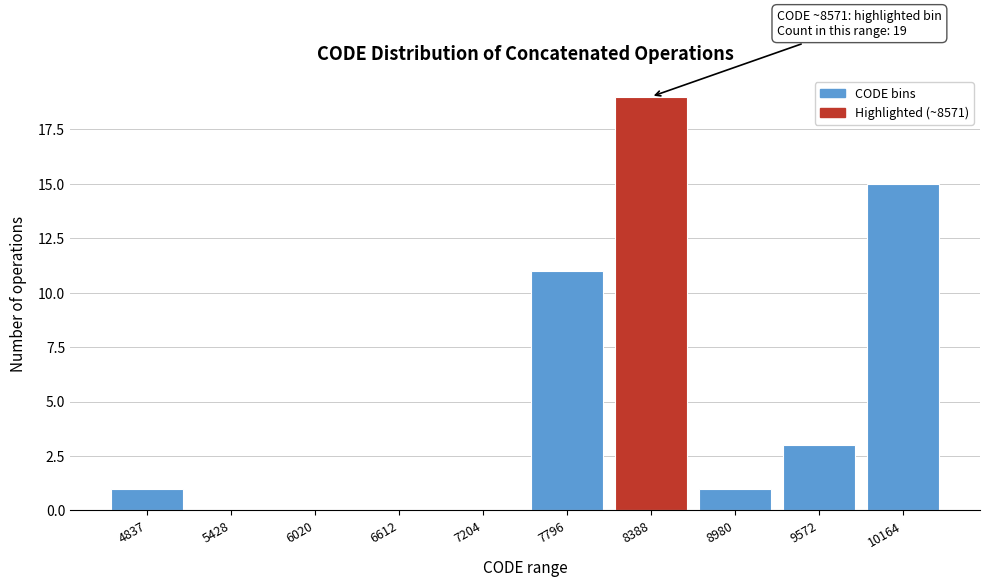

Reading right to left, what are all the values shown in this chart?

10164=15	9572=3	8980=1	8388=19	7796=11	7204=0	6612=0	6020=0	5428=0	4837=1